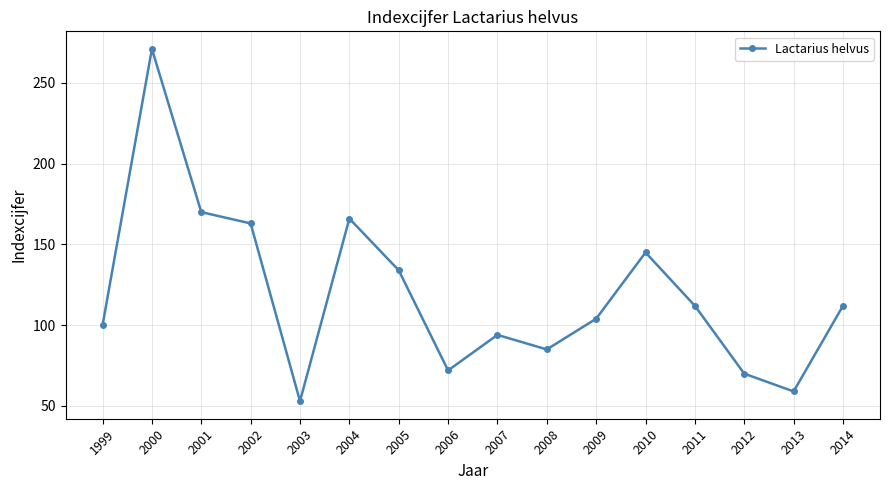

What is the value of the 2nd point from the left?

271